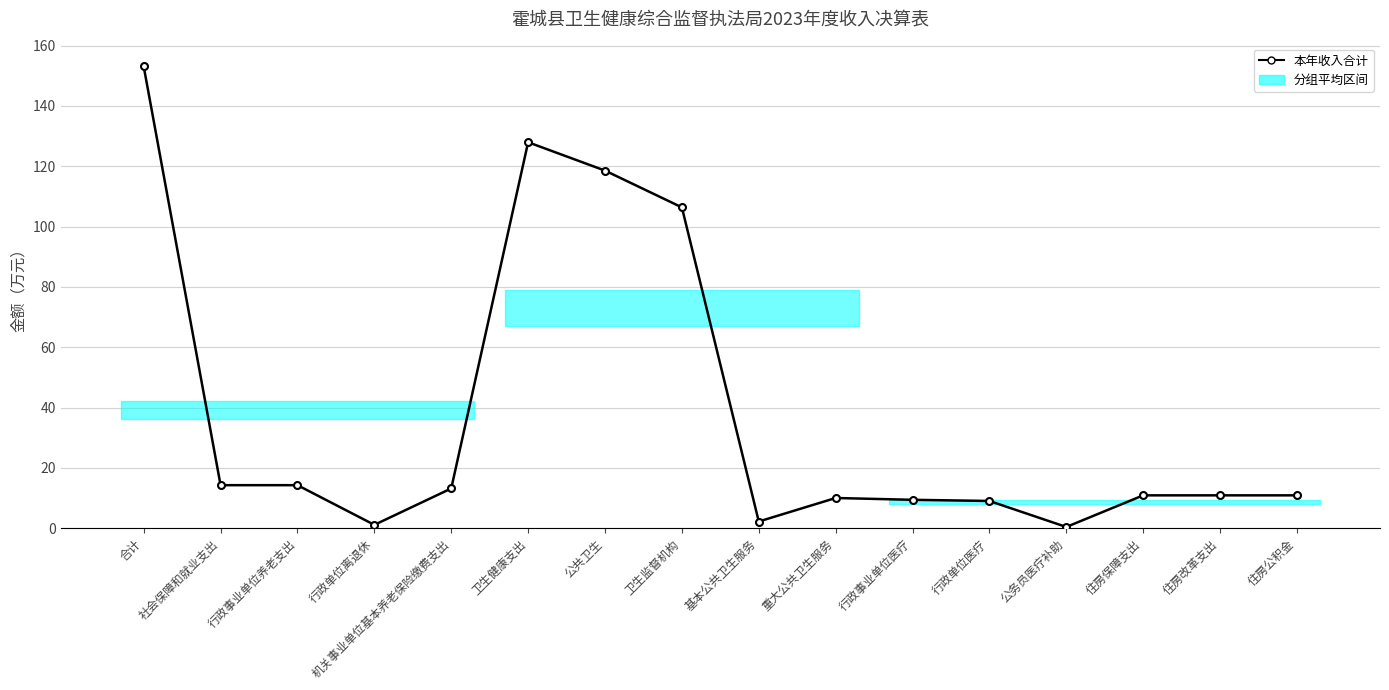

True or false: 本年收入合计 and 财政拨款收入 intersect in this chart.

False